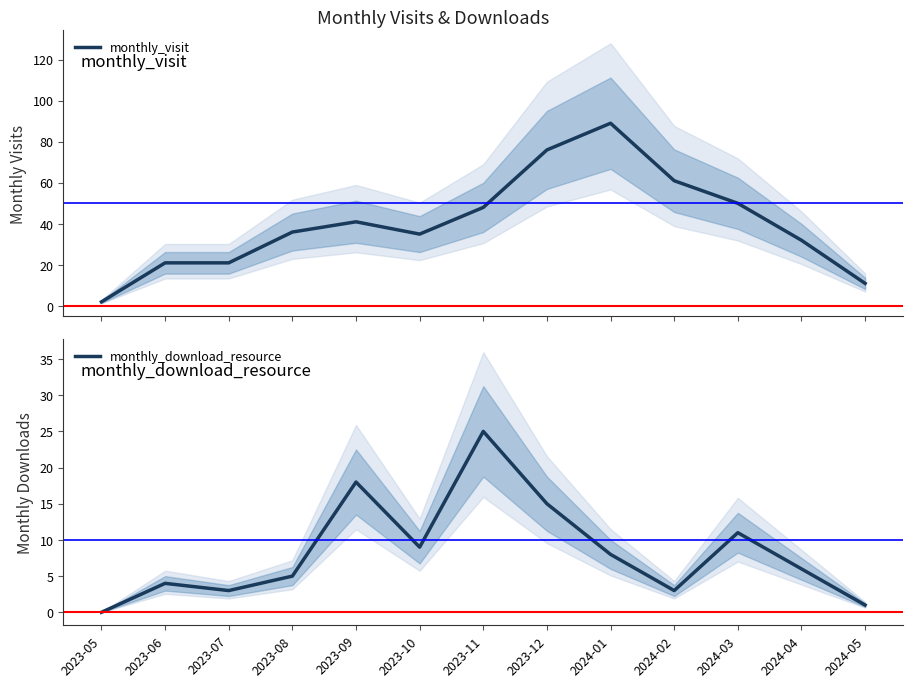

Does the chart display data point markers on the line(s)?

No